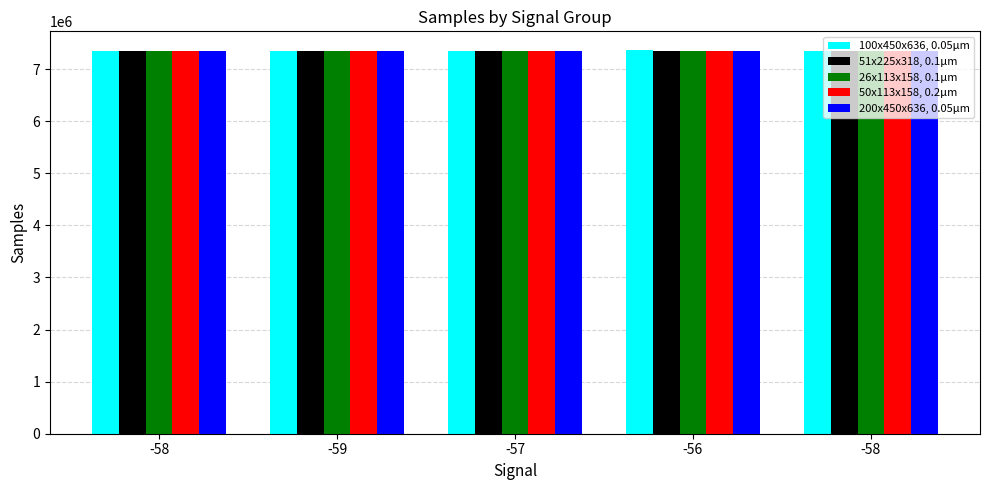

What are all the series names shown in the legend?

100x450x636, 0.05μm, 51x225x318, 0.1μm, 26x113x158, 0.1μm, 50x113x158, 0.2μm, 200x450x636, 0.05μm